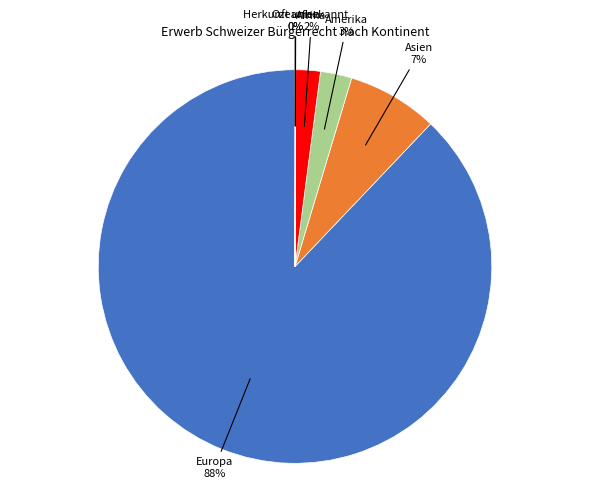

Which has a higher value, Afrika or Europa?

Europa